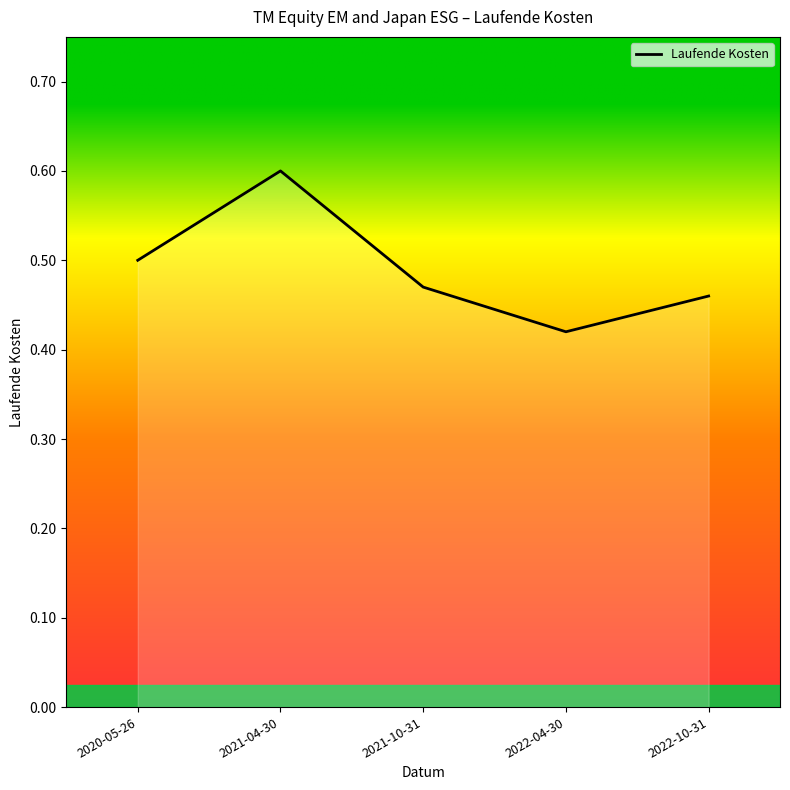

Count the values in the range 0 to 1.

5